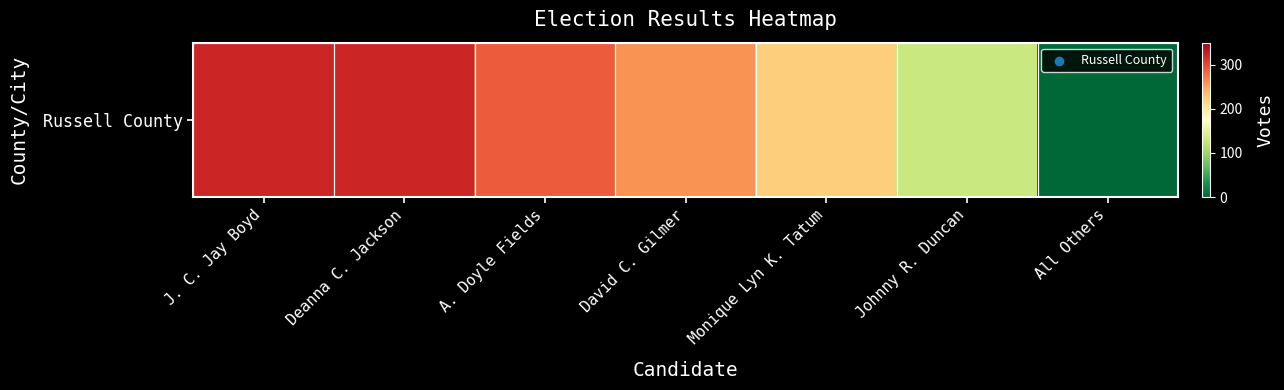

What is the change in value from A. Doyle Fields to All Others?

-288